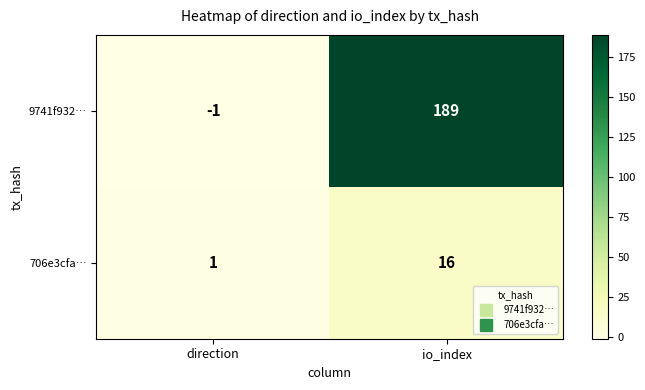

Is it true that 706e3cfa… equals 16 at io_index?

True